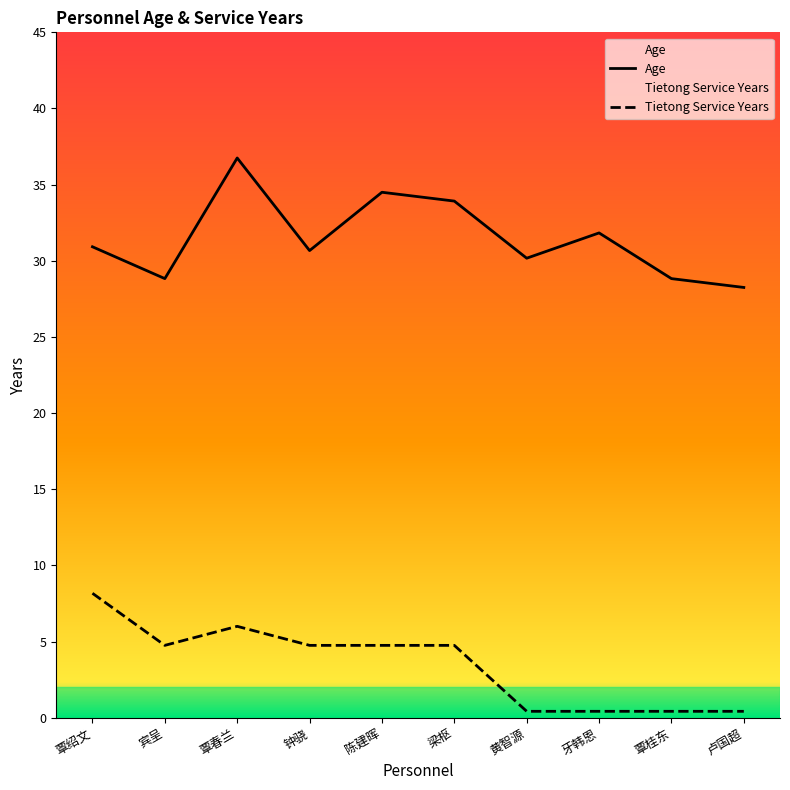

Reading left to right, list all the values displayed in this chart.

Age: 30.9	28.8	36.8	30.7	34.5	33.9	30.2	31.8	28.8	28.2
Tietong Service Years: 8.2	4.8	6.0	4.8	4.8	4.8	0.4	0.4	0.4	0.4